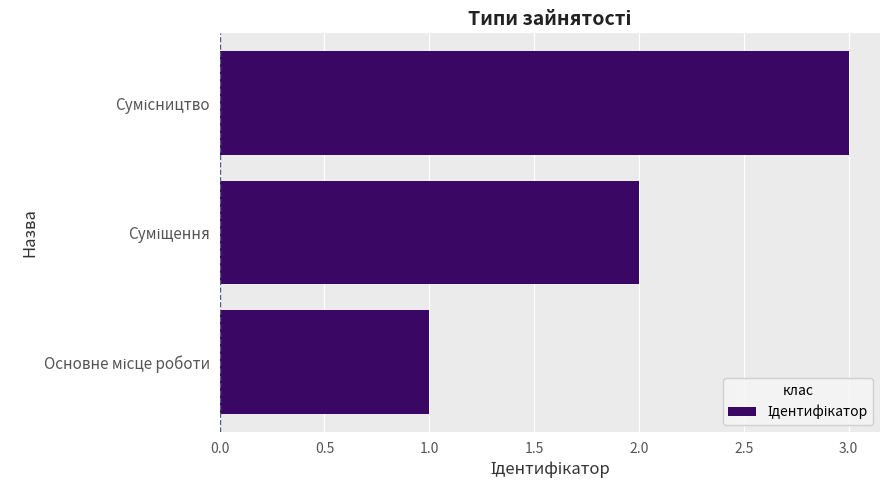

How many series are shown in this chart?

1